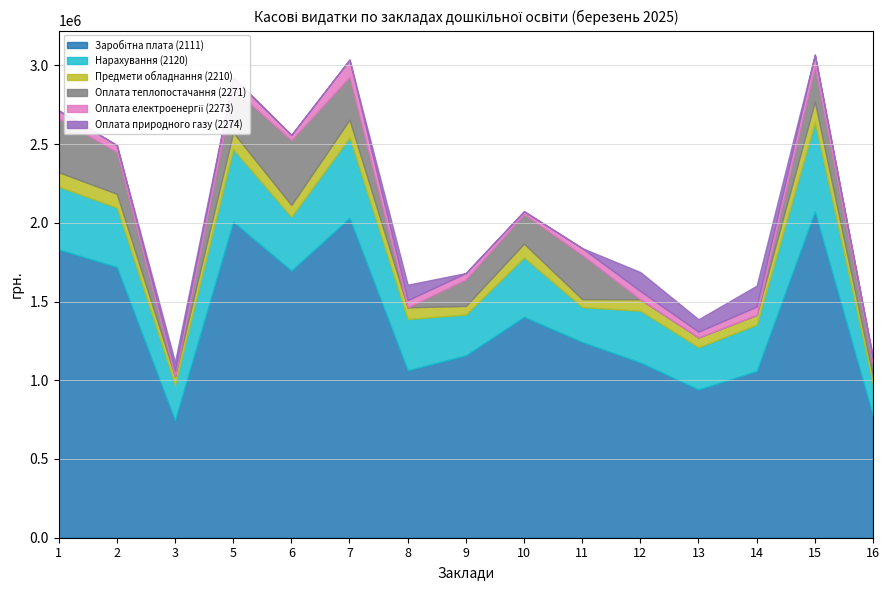

How many values in Оплата теплопостачання (2271) are above zero?

10